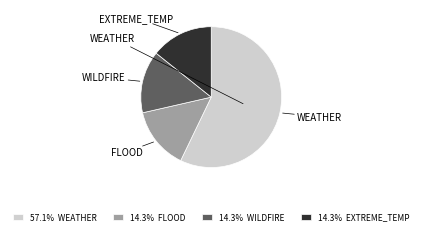

Is there any slice that represents more than half of the pie?

Yes